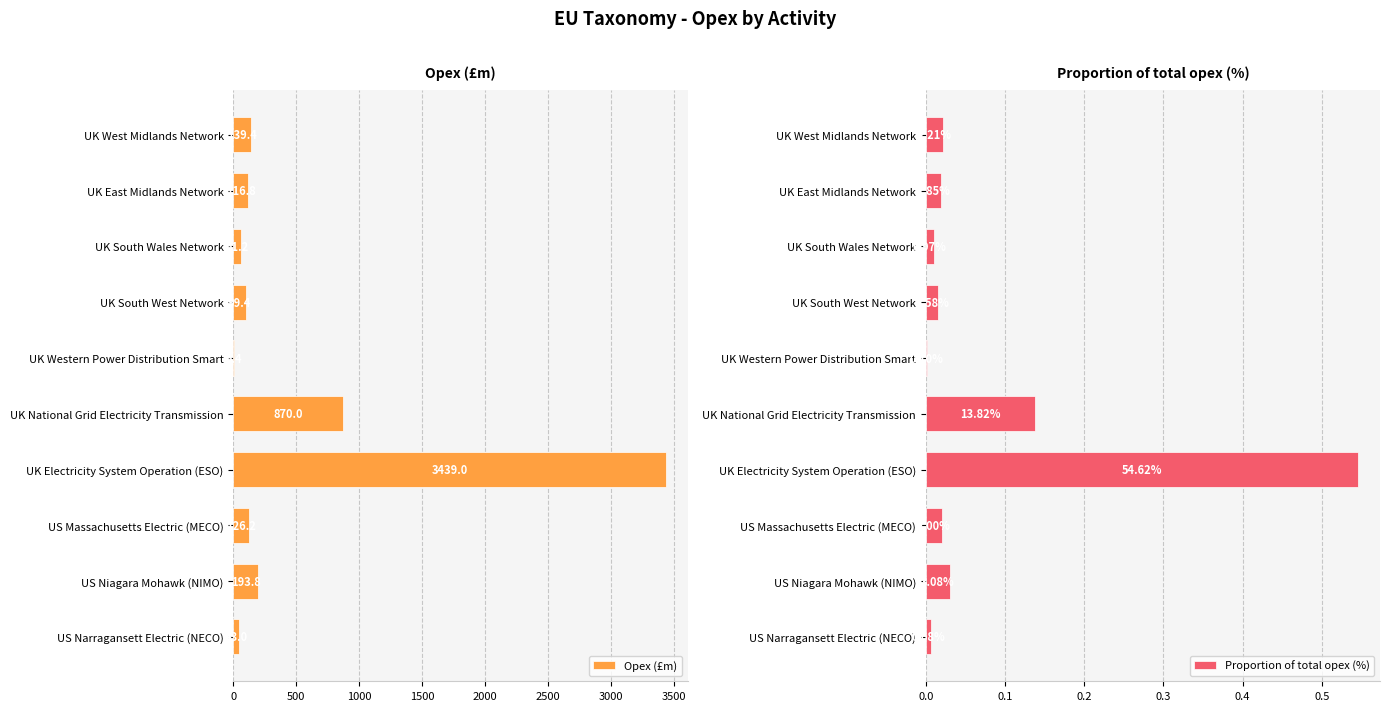

What is the maximum value shown in the chart?

3439.0